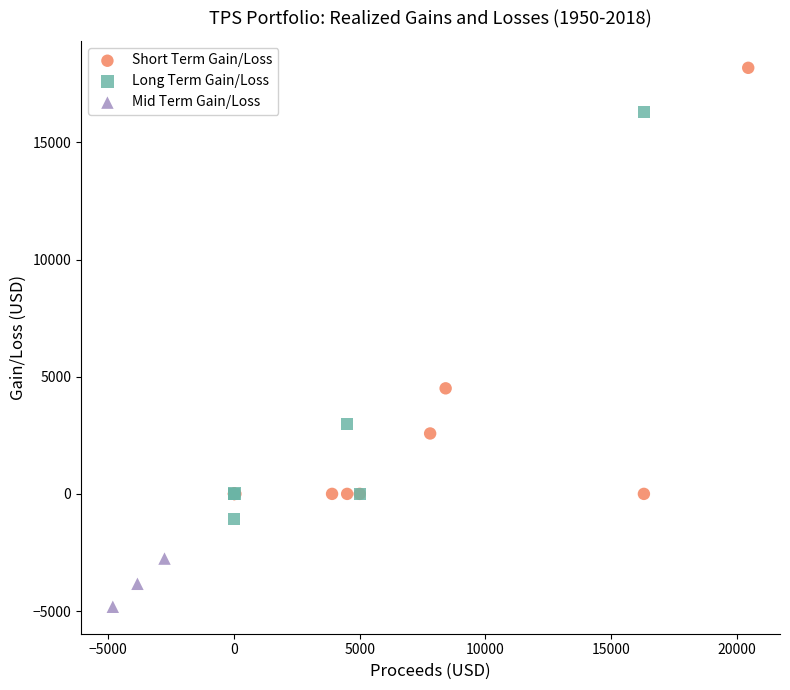

Which series reaches the maximum Y coordinate?

Short Term Gain/Loss